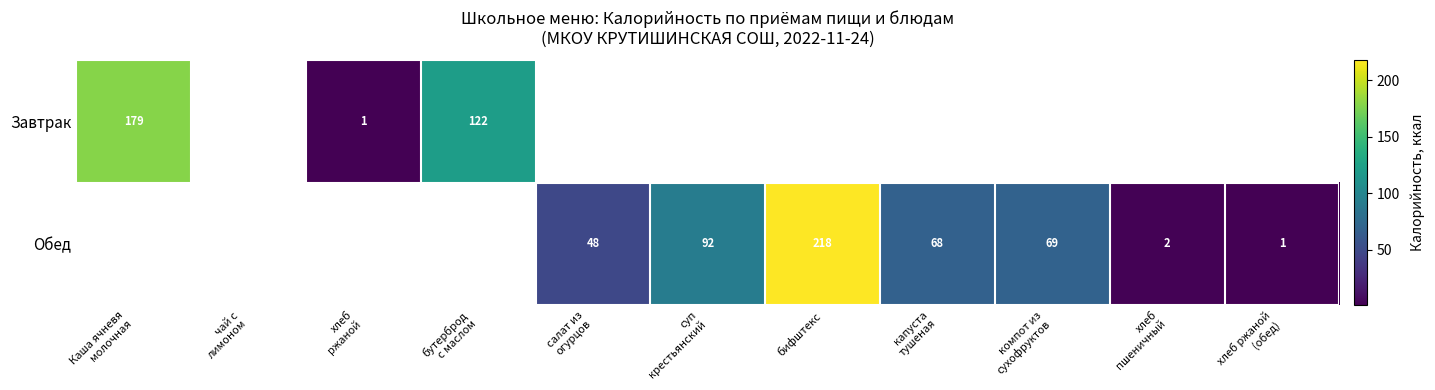

Where does the Обед series first go above 1?

салат из огурцов